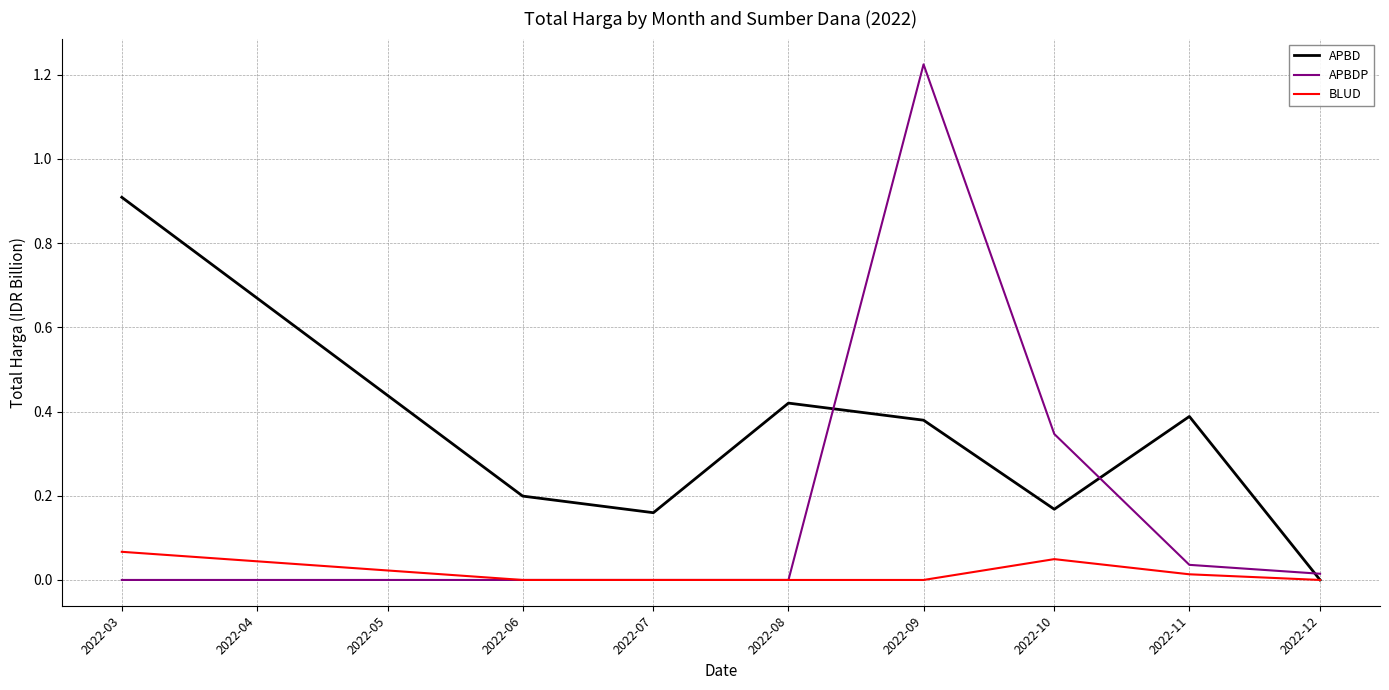

At which category is the sum across all series the highest?

2022-09